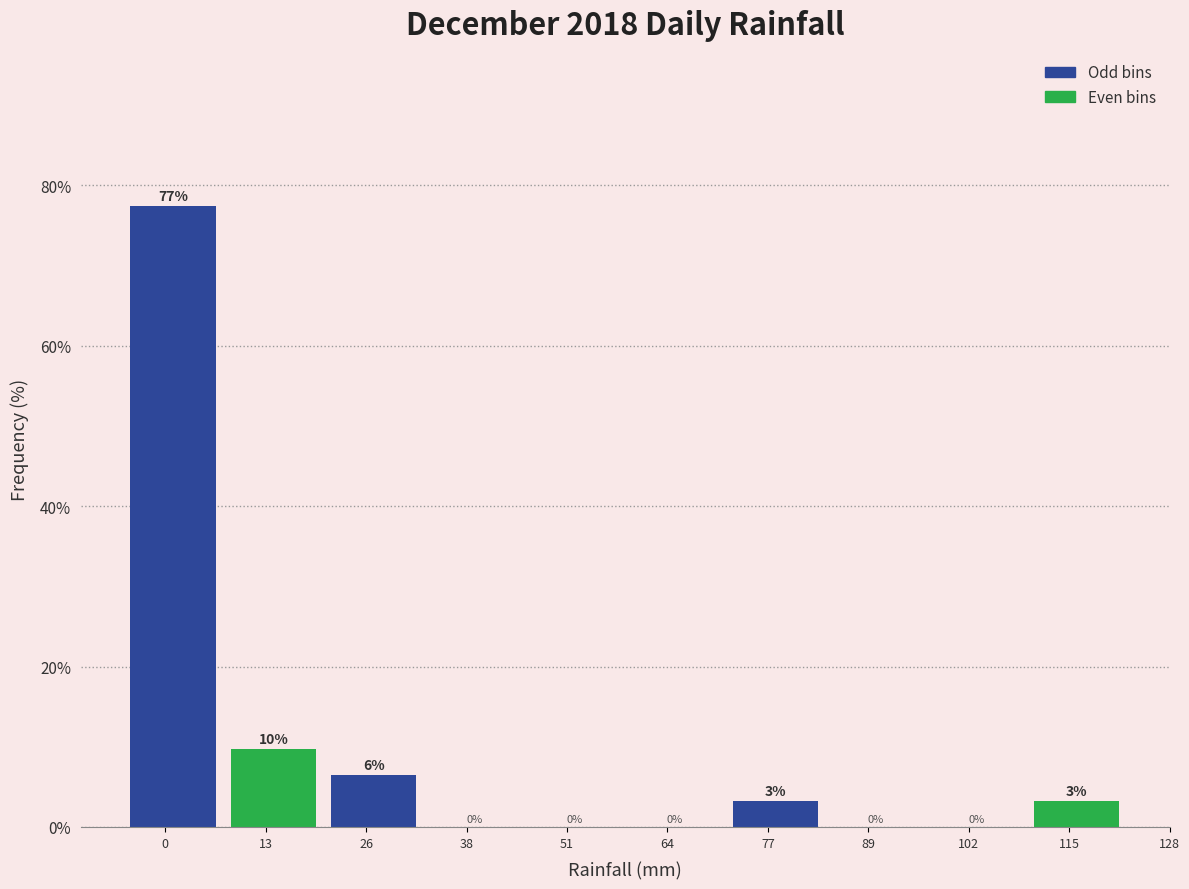

What is the maximum value shown in the chart?

77.4